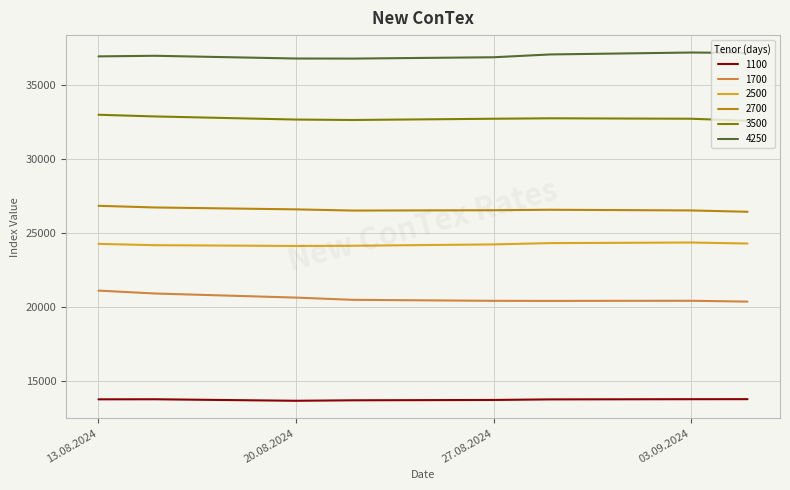

True or false: 2700 and 3500 intersect in this chart.

False